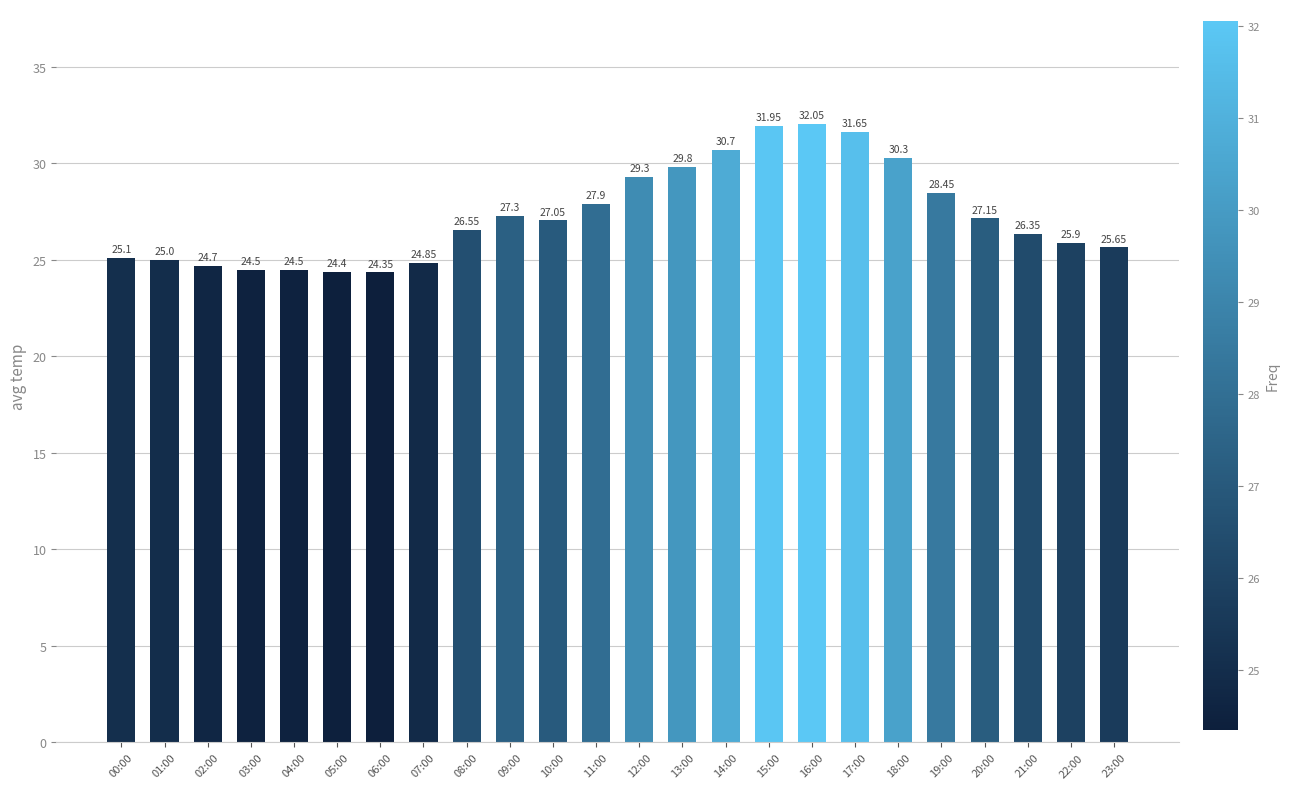

How many data points does each series have?

24